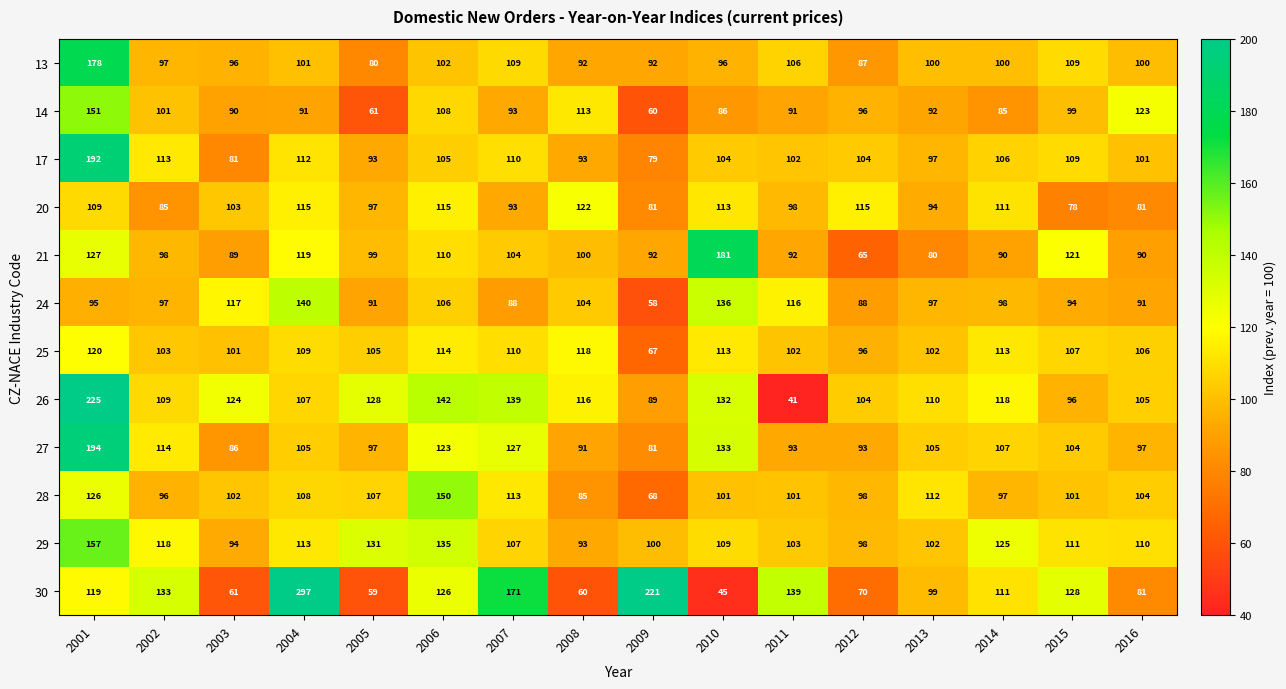

What is the total value across all series at 2015?

1257